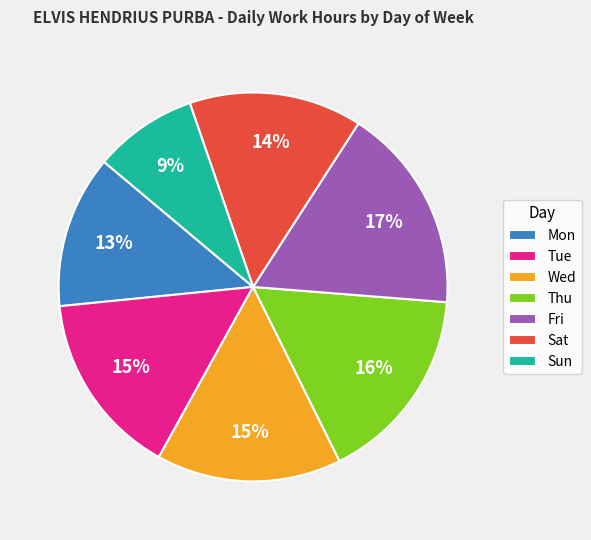

Which slice is the smallest?

Sun